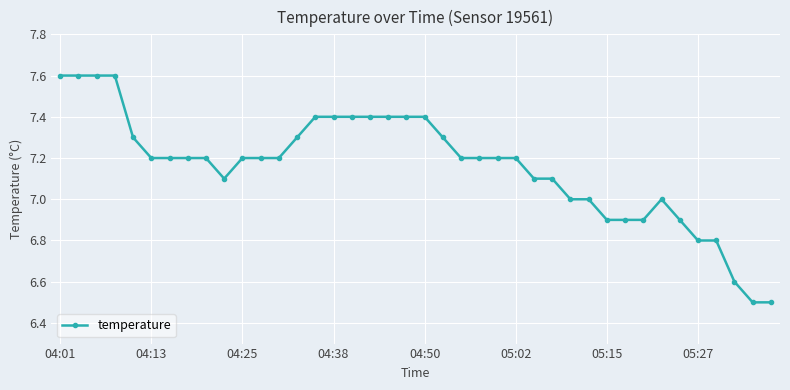

What is the average value?

7.2